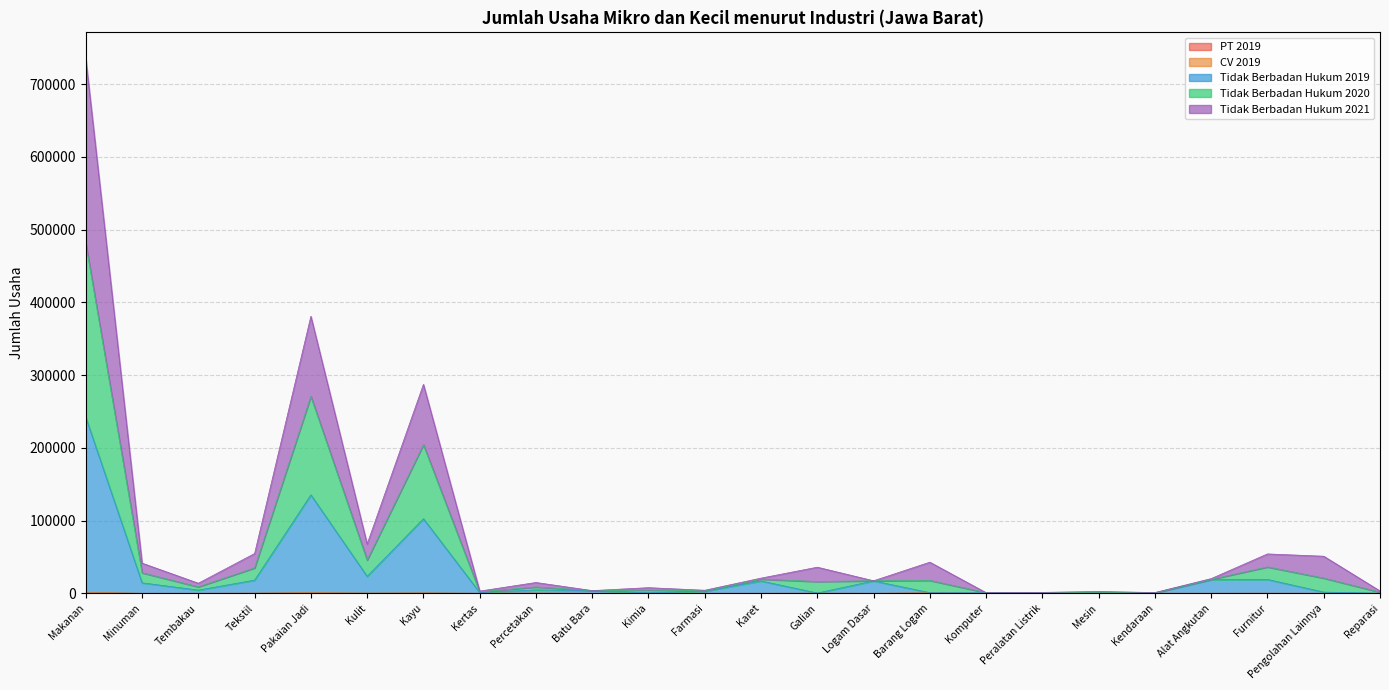

What is the average value of the CV 2019 series?

204